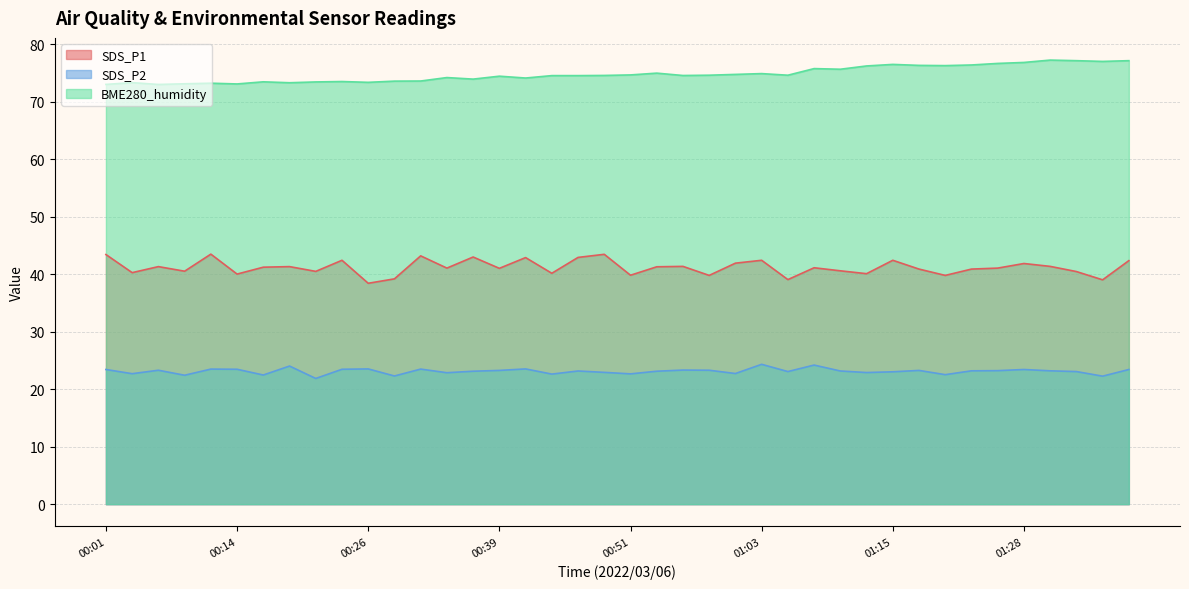

At which category does SDS_P2 reach its first local valley?

00:04